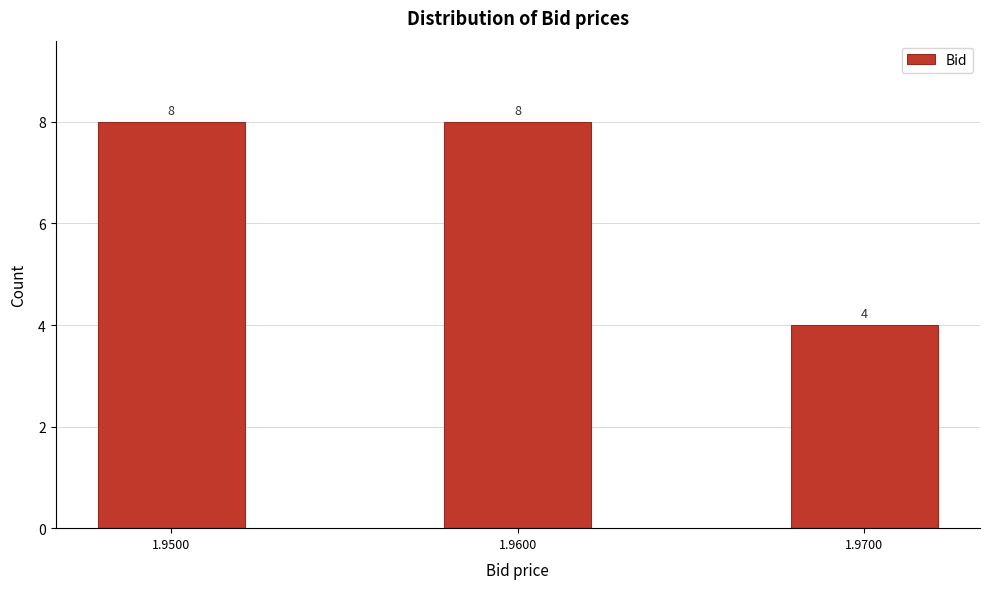

Reading left to right, transcribe all the data shown in this chart.

1.9500=8	1.9600=8	1.9700=4